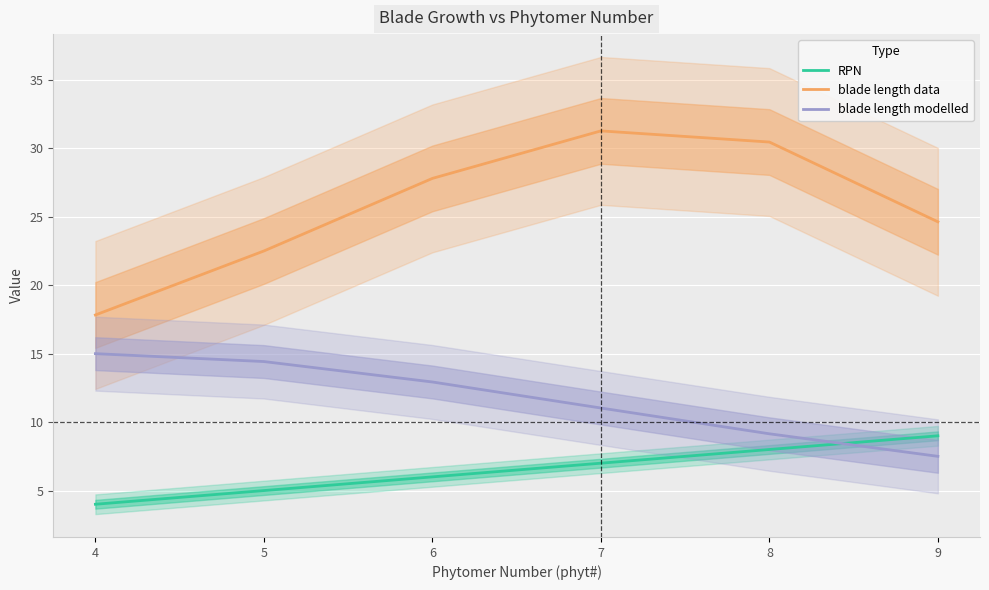

What is the value of the RPN point at the 5th from the left?

8.0